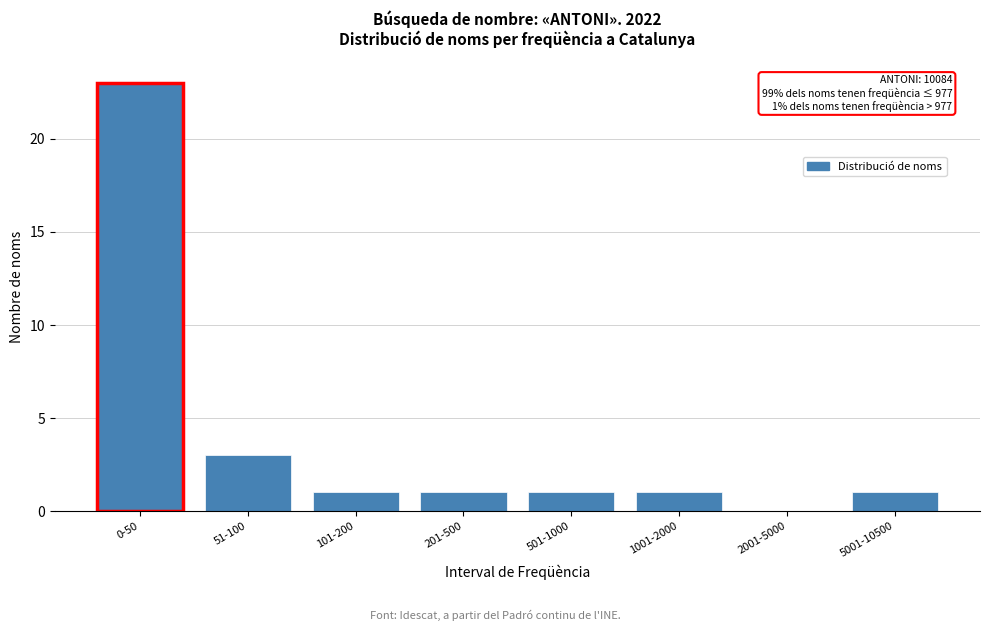

Reading right to left, transcribe all the data shown in this chart.

5001-10500=1	2001-5000=0	1001-2000=1	501-1000=1	201-500=1	101-200=1	51-100=3	0-50=23